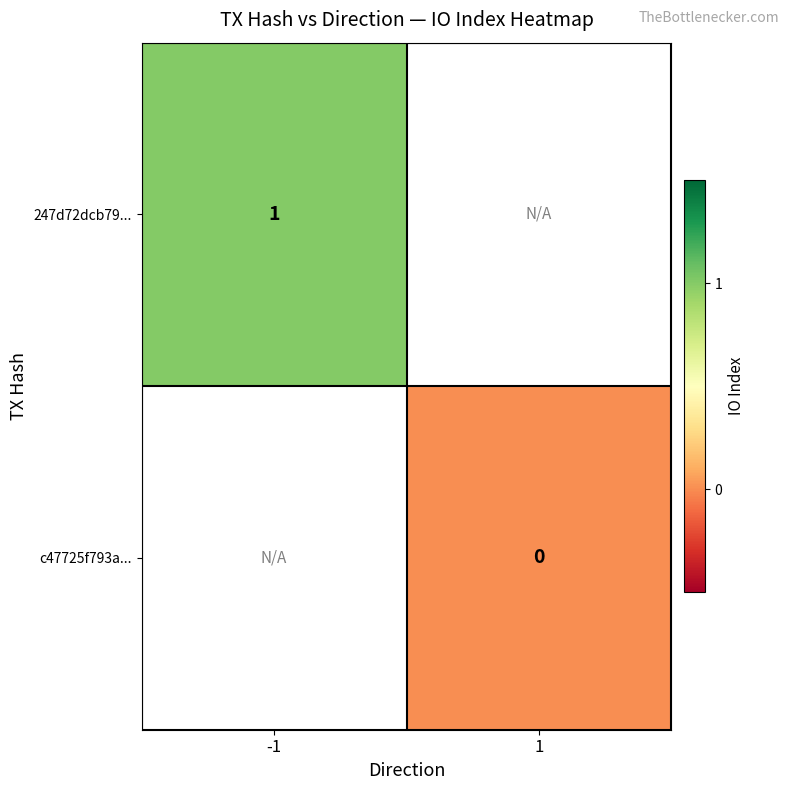

Is it true that 247d72dcb79... equals 2 at -1?

False